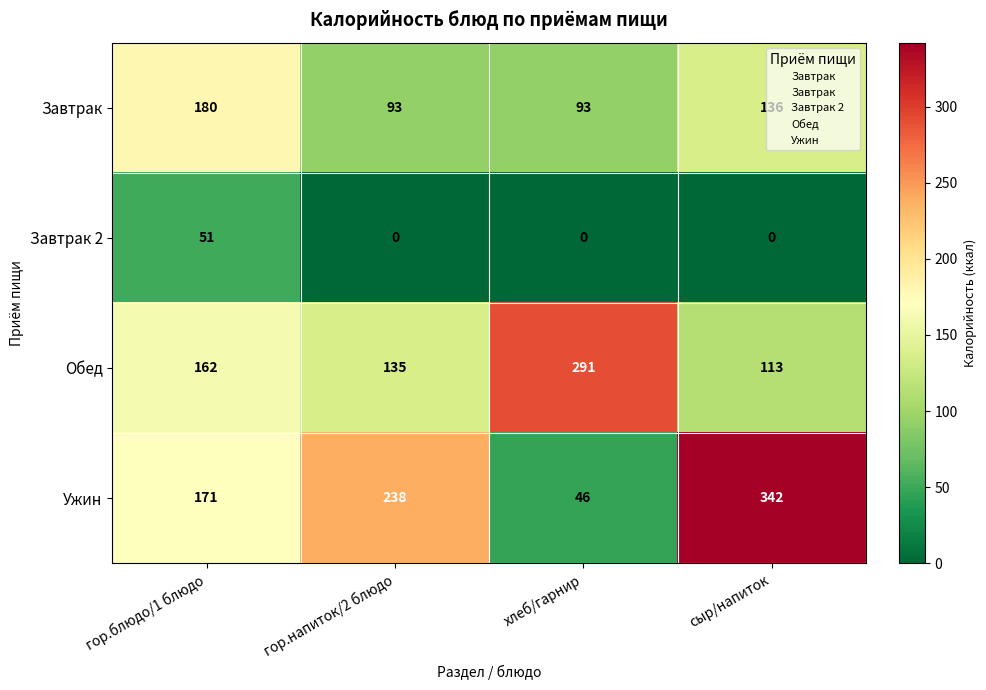

At which label does Обед reach its minimum?

сыр/напиток